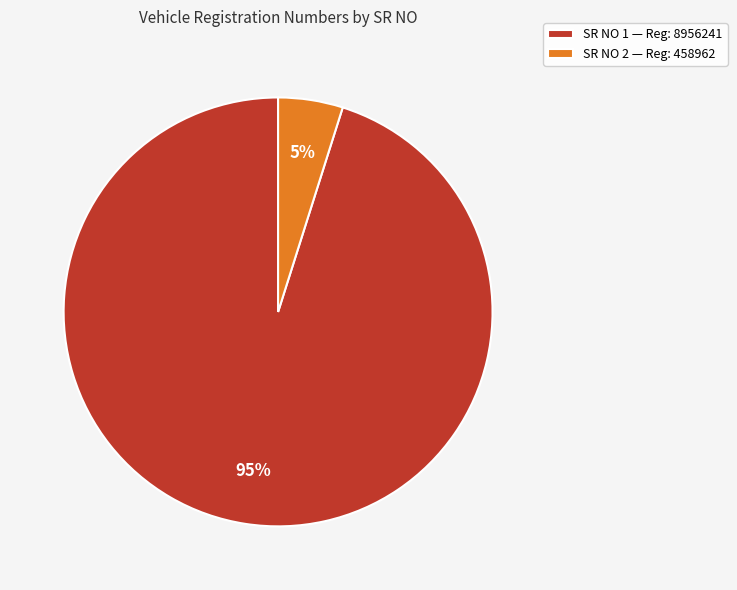

Which slice is the smallest?

SR NO 2 — Reg: 458962